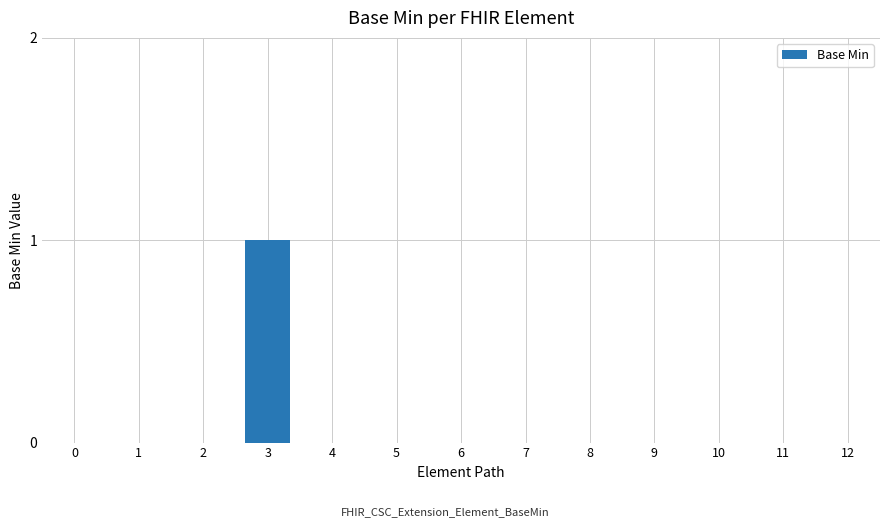

What is the sum of all values?

1